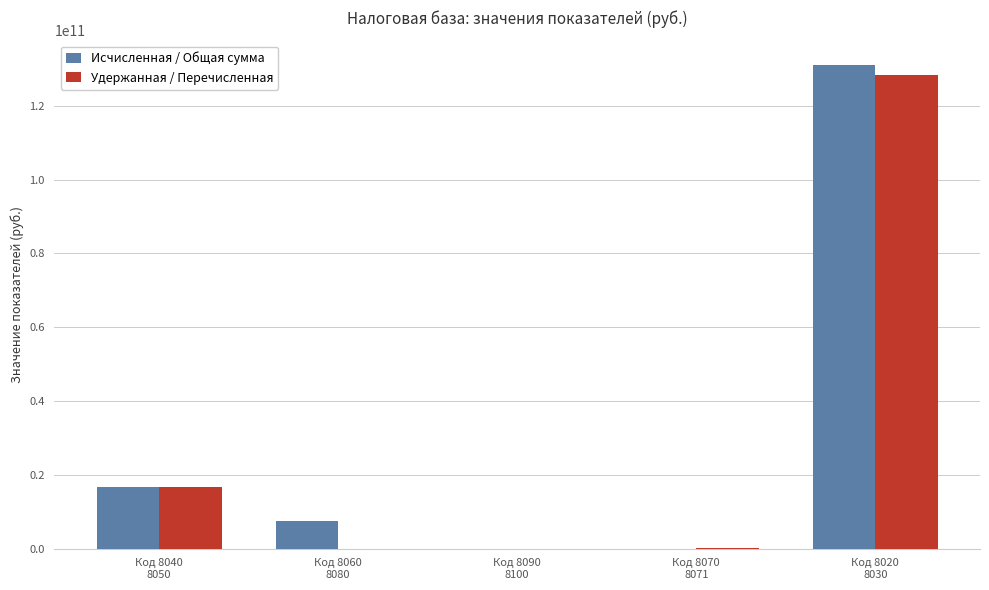

What is the difference between the Удержанная / Перечисленная values at Код 8090
8100 and Код 8060
8080?

11230964